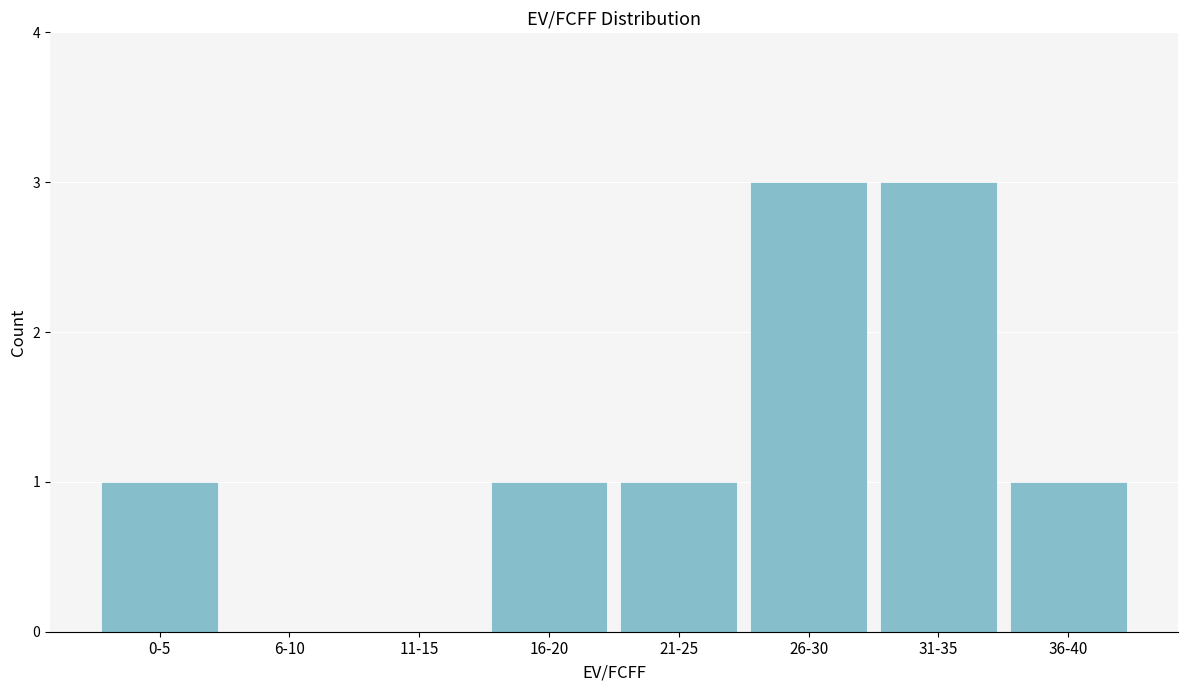

Reading left to right, extract all data points from this chart.

0-5=1	6-10=0	11-15=0	16-20=1	21-25=1	26-30=3	31-35=3	36-40=1